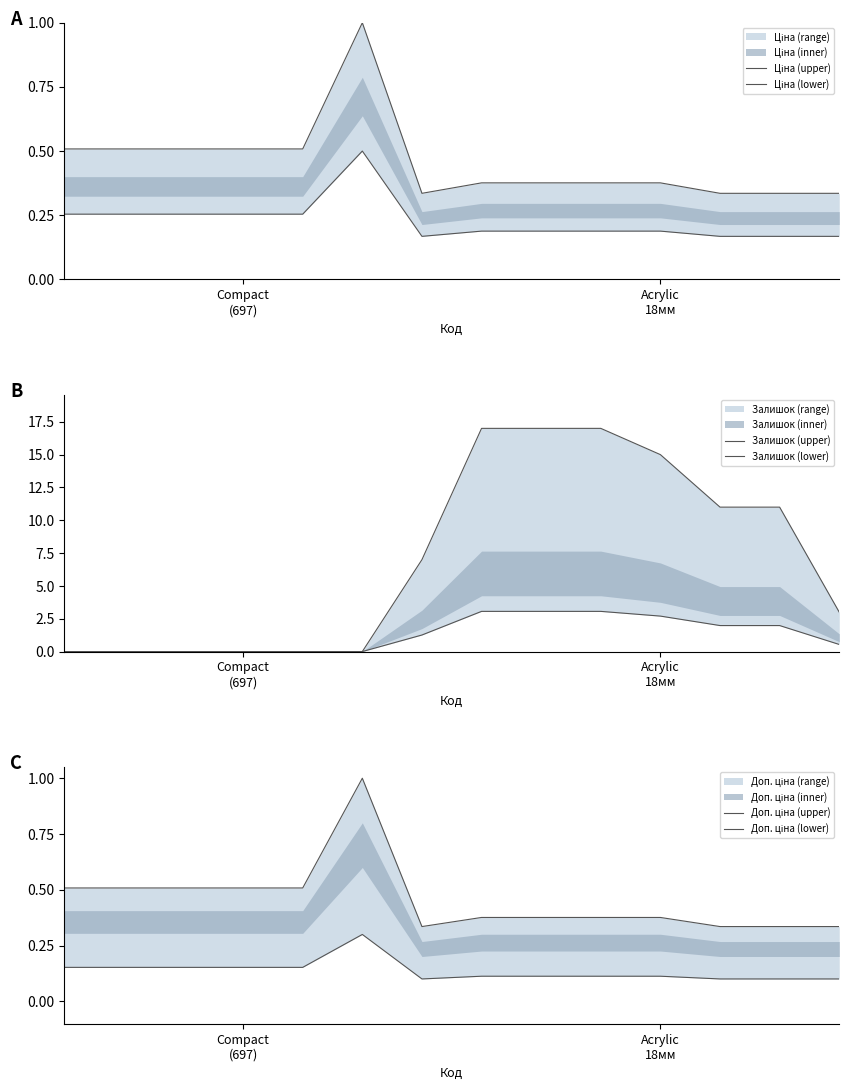

Between 2 and 7, which series saw the biggest shift?

Залишок (upper)